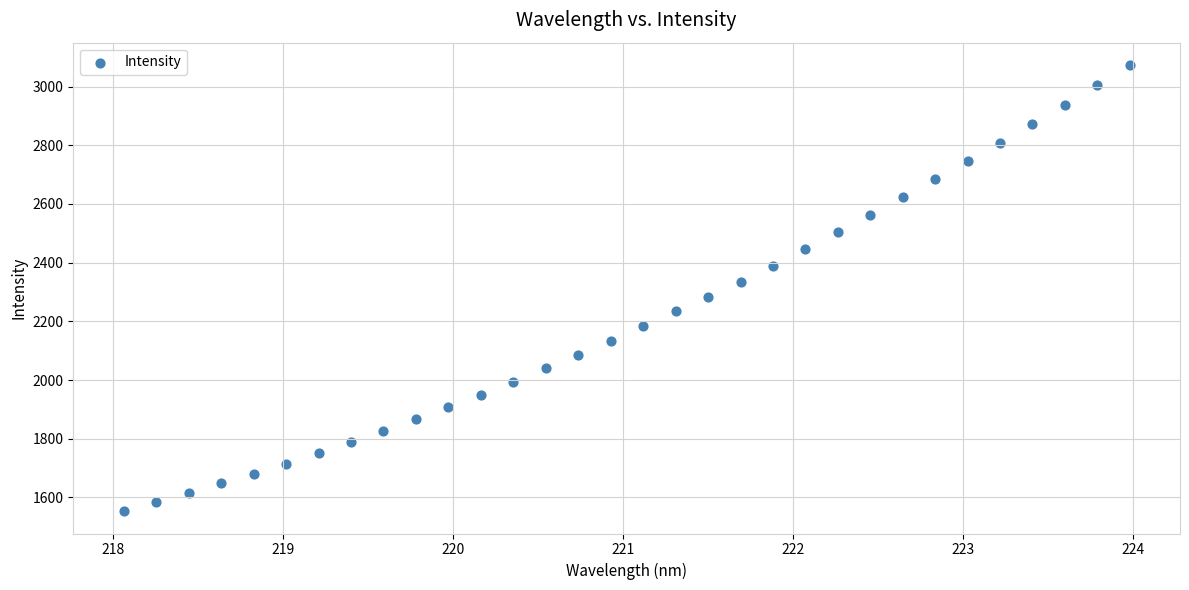

What is the range of X values (max minus min)?

5.9